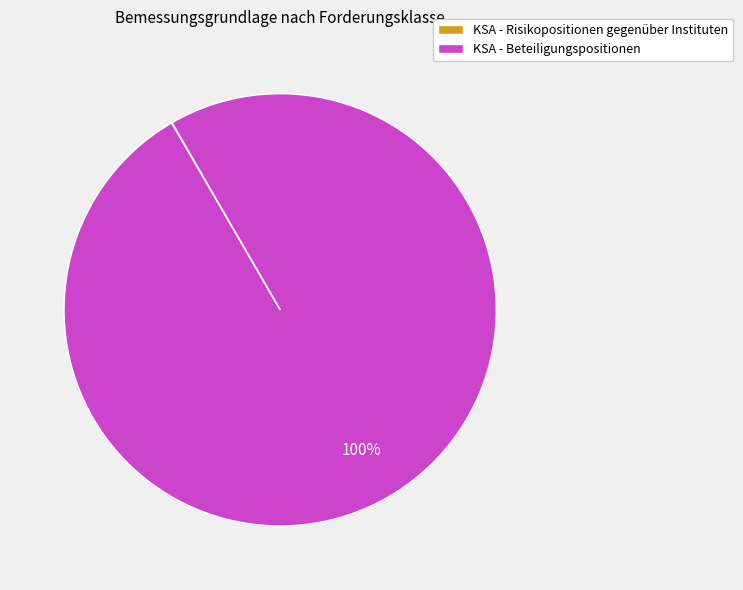

What is the largest slice in the pie chart?

KSA - Beteiligungspositionen